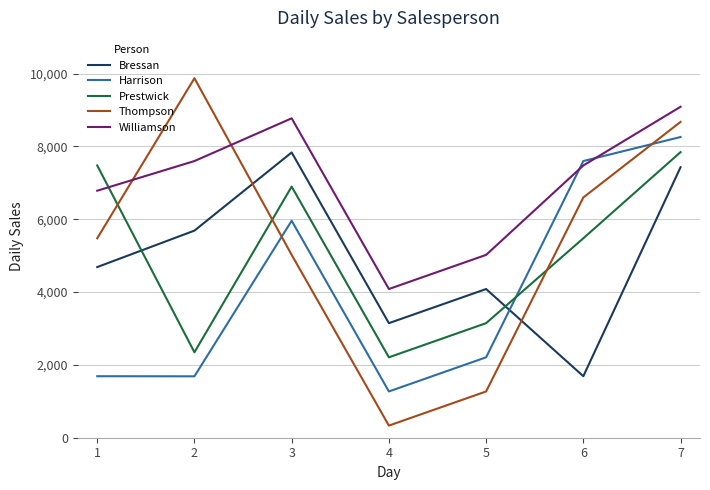

True or false: Williamson and Bressan cross at least once.

False